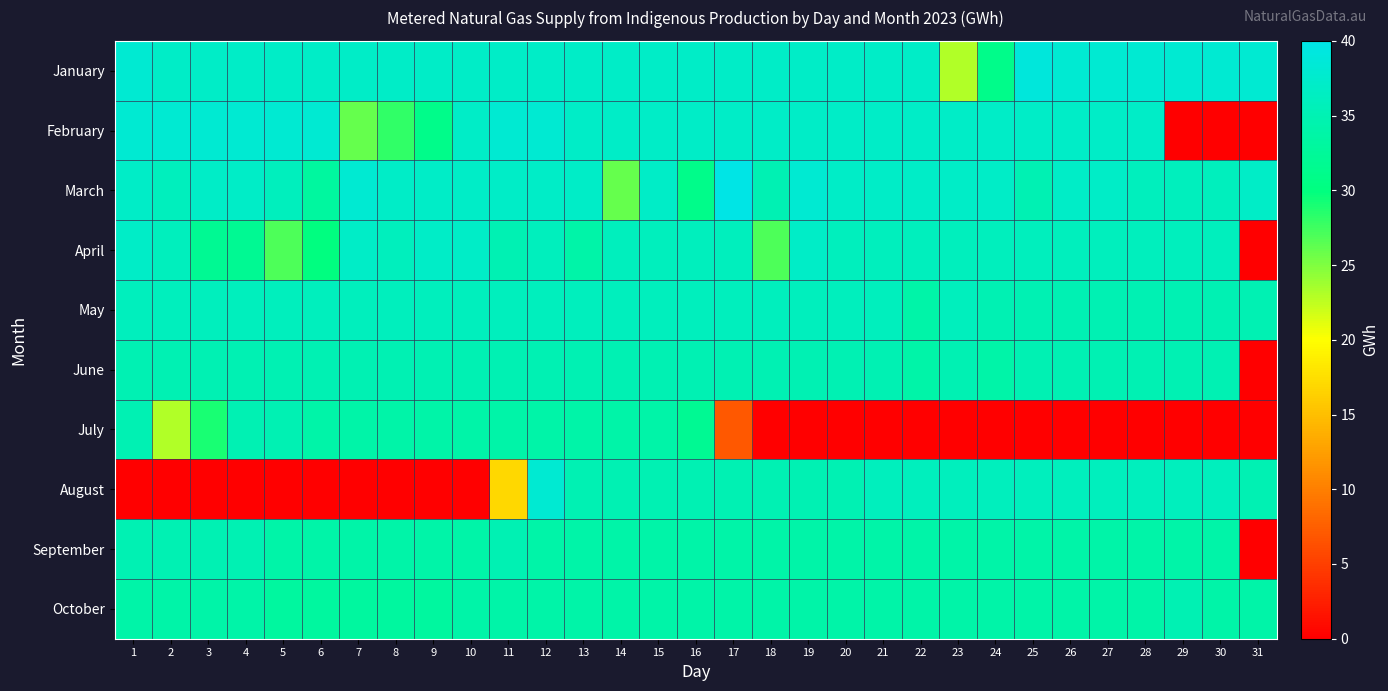

Between 16 and 22, which series saw the biggest shift?

July